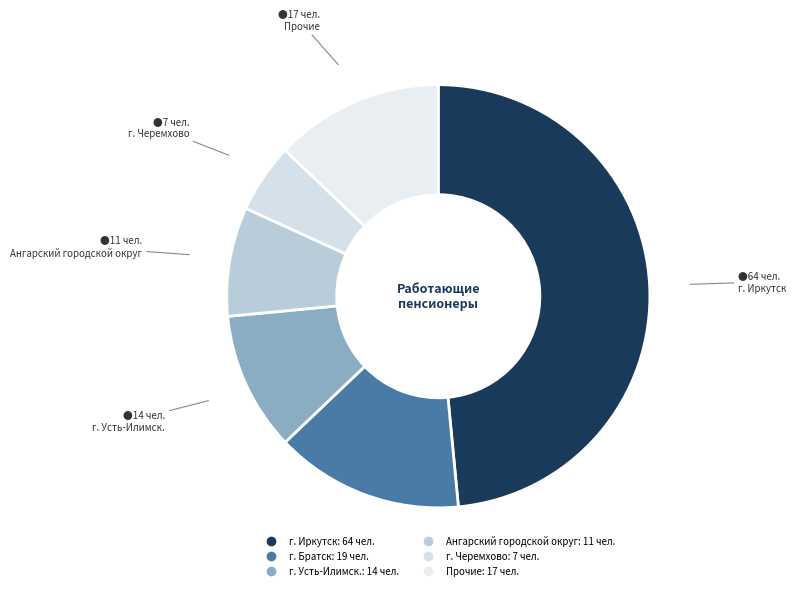

How many segments does this pie chart have?

6